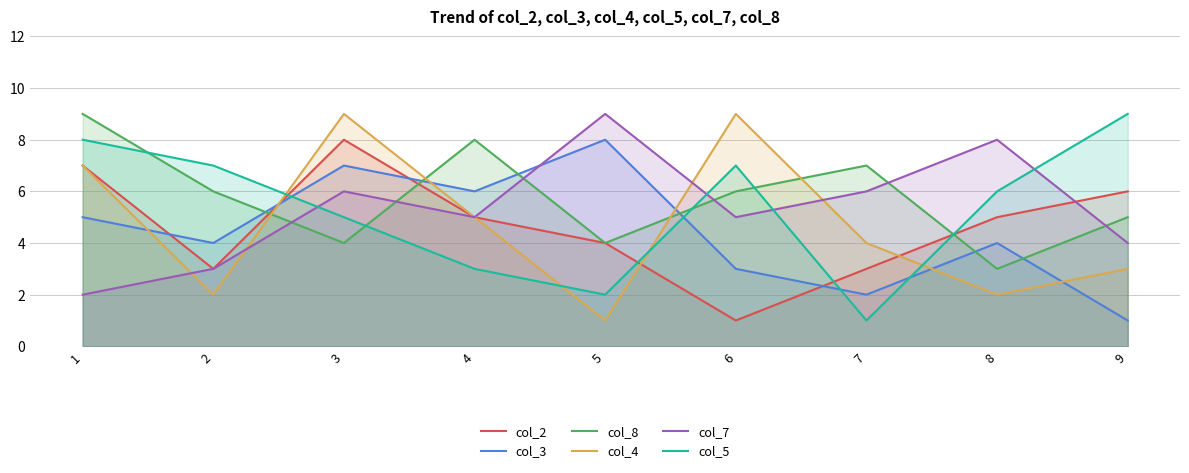

At 3, list the series in order from smallest to largest.

col_8, col_5, col_7, col_3, col_2, col_4